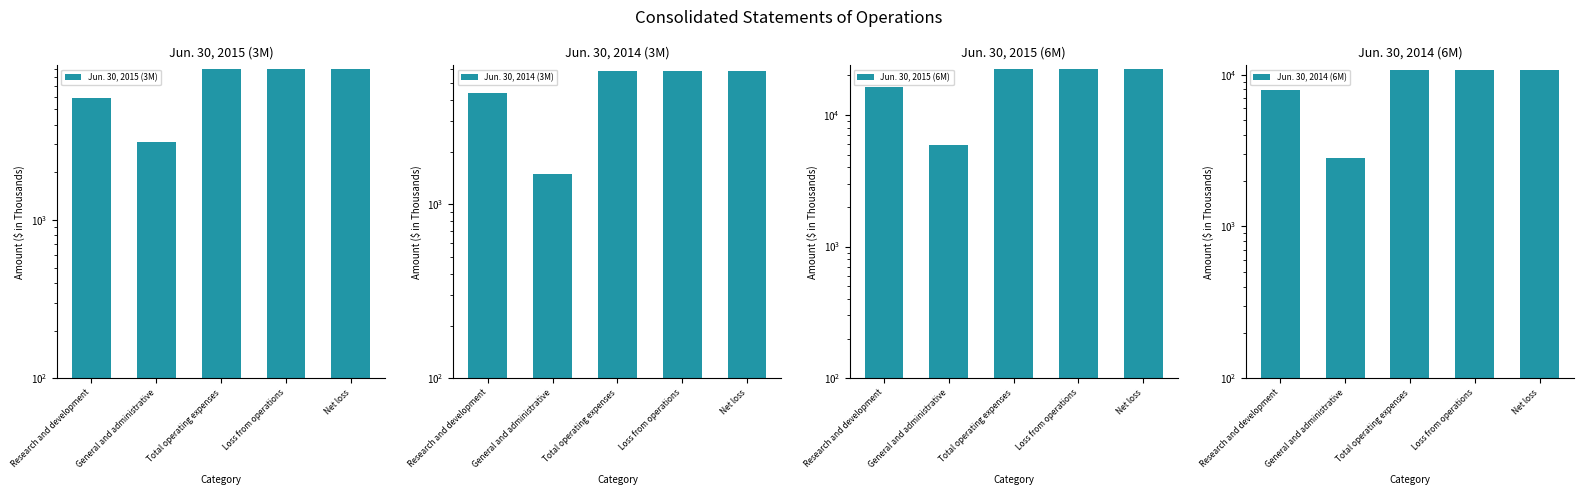

What is the difference between the highest and lowest values at Research and development?

12022